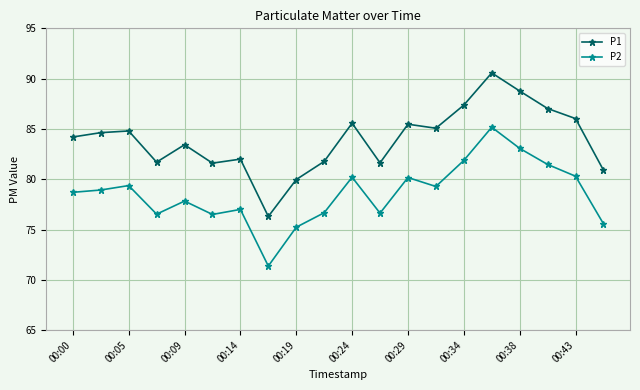

What is the sum of all P2 values?

1571.9